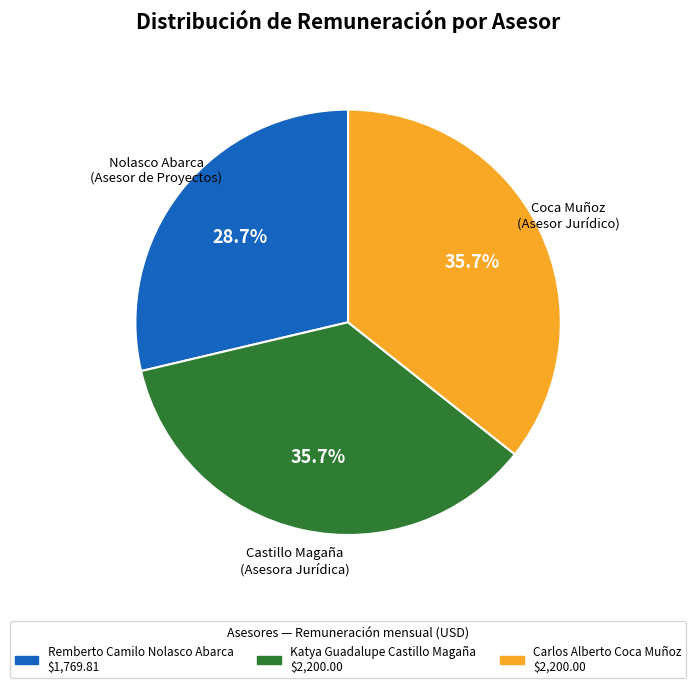

To the nearest percent, what portion does Remberto Camilo Nolasco Abarca represent?

29%